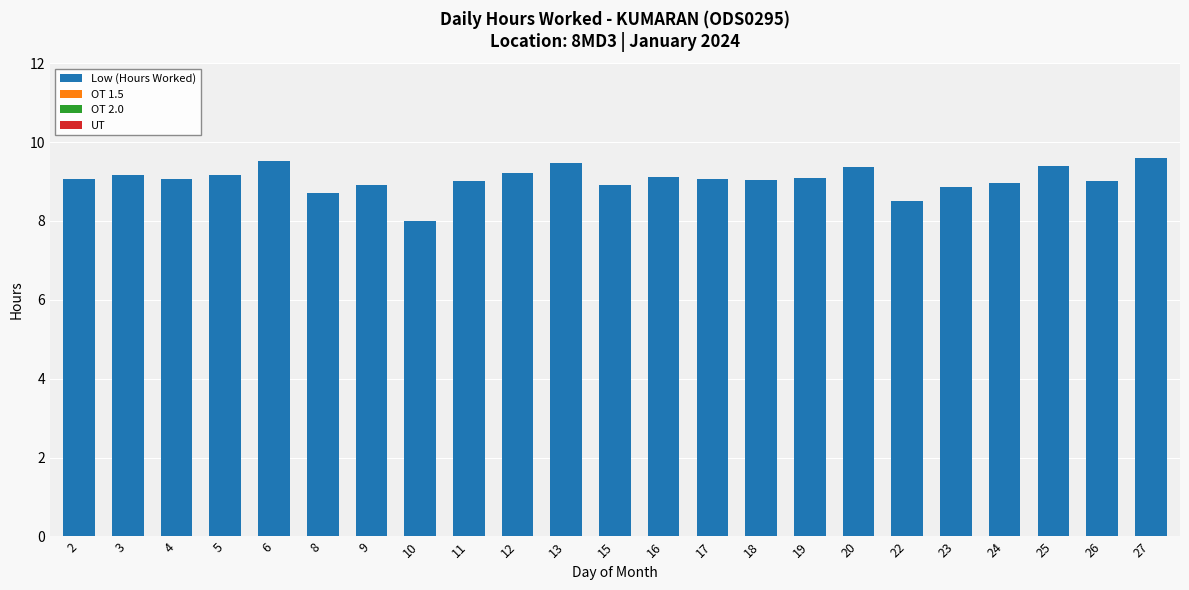

What is the ratio of the value at 19 to the value at 9?

1.0